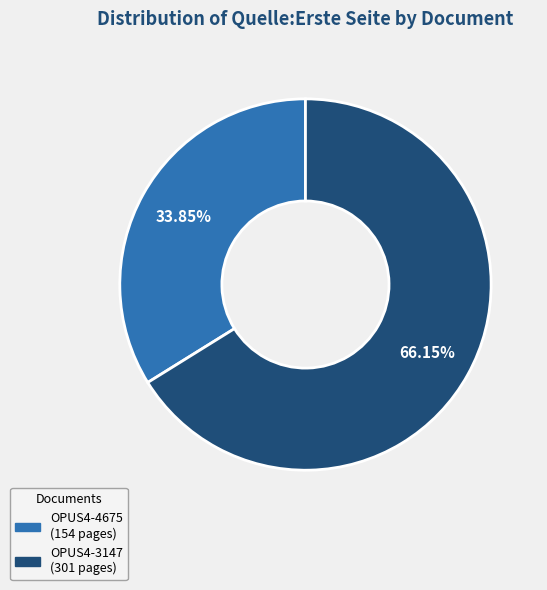

Is it true that OPUS4-3147 is 60% of the pie?

False